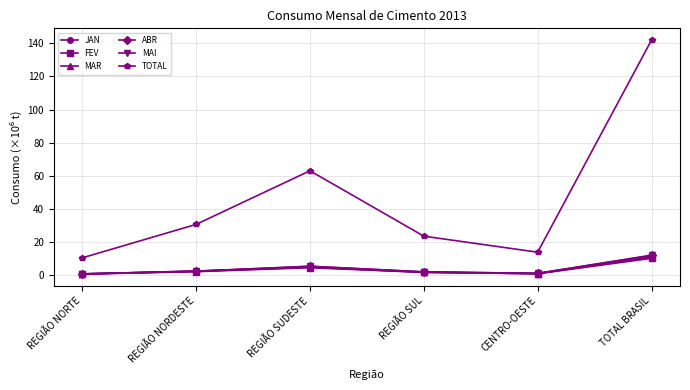

How many series are shown in this chart?

6